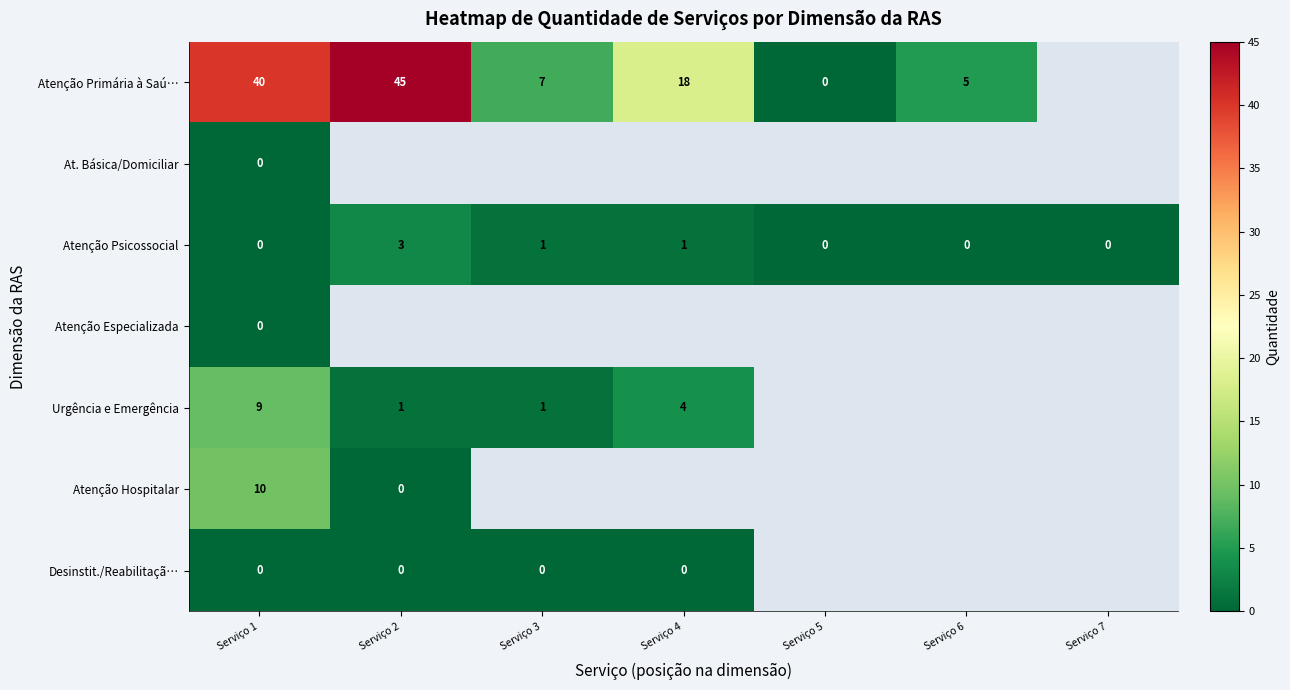

What is the difference between the highest and lowest values at Serviço 1?

40